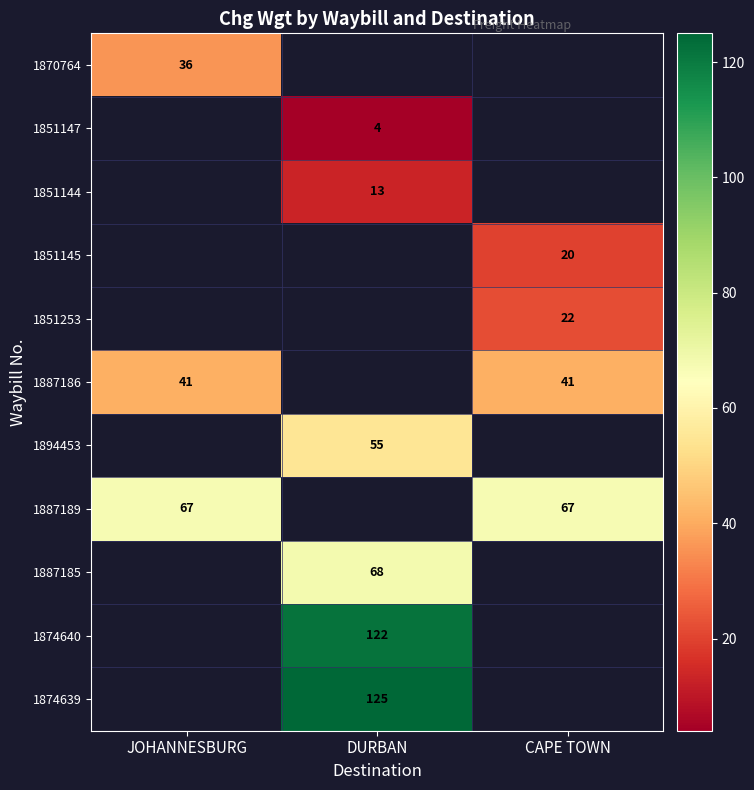

True or false: 1887185 has a value of 68 at DURBAN.

True